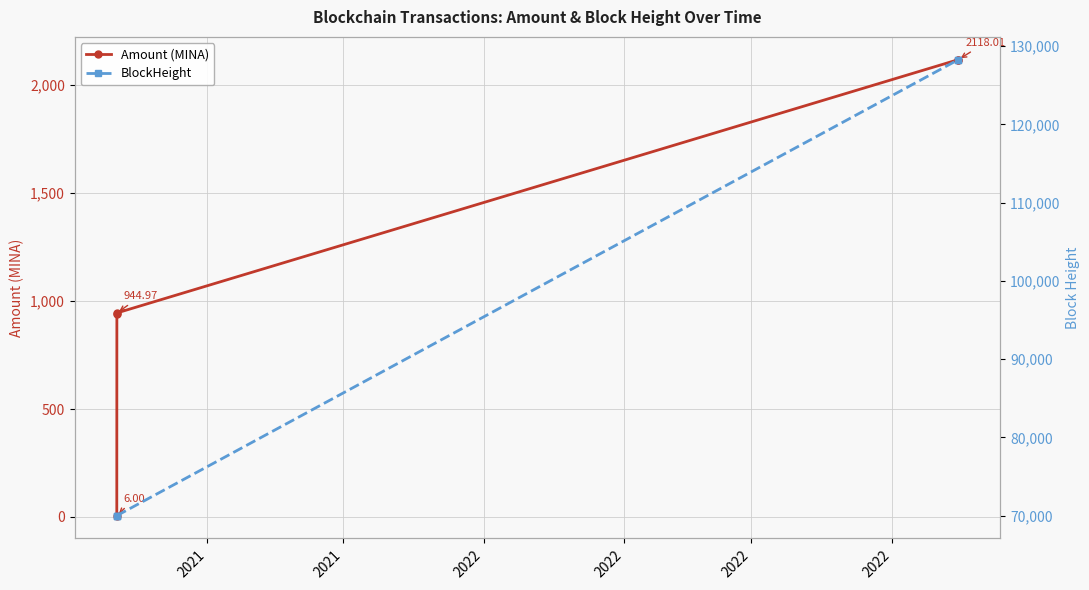

How many data points in Amount (MINA) are less than 944?

2